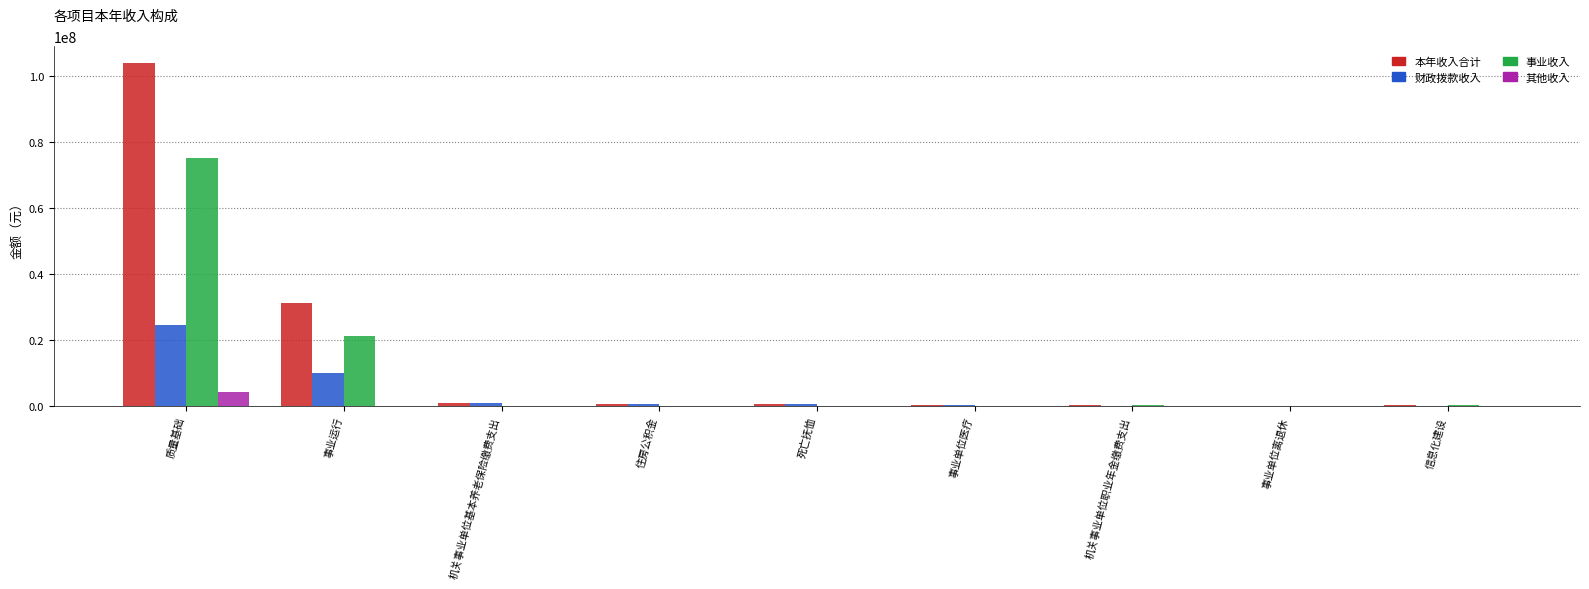

Where is 本年收入合计 nearest to the value 51886344?

事业运行